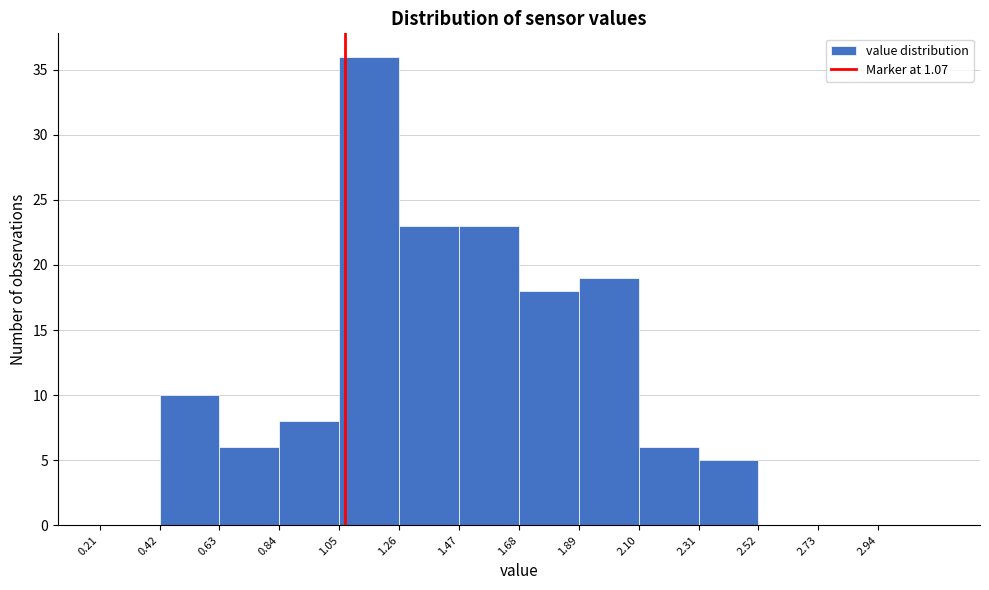

Reading left to right, transcribe this chart: for each bar, give the range it covers on the x-axis and its height. Neither the bar edges nor the heights are printed on the chart, so give them approximately, as read against the axes.

0.21 to 0.42: 0
0.42 to 0.63: 10
0.63 to 0.84: 6
0.84 to 1.05: 8
1.05 to 1.26: 36
1.26 to 1.47: 23
1.47 to 1.68: 23
1.68 to 1.89: 18
1.89 to 2.10: 19
2.10 to 2.31: 6
2.31 to 2.52: 5
2.52 to 2.73: 0
2.73 to 2.94: 0
2.94 to 3.15: 0